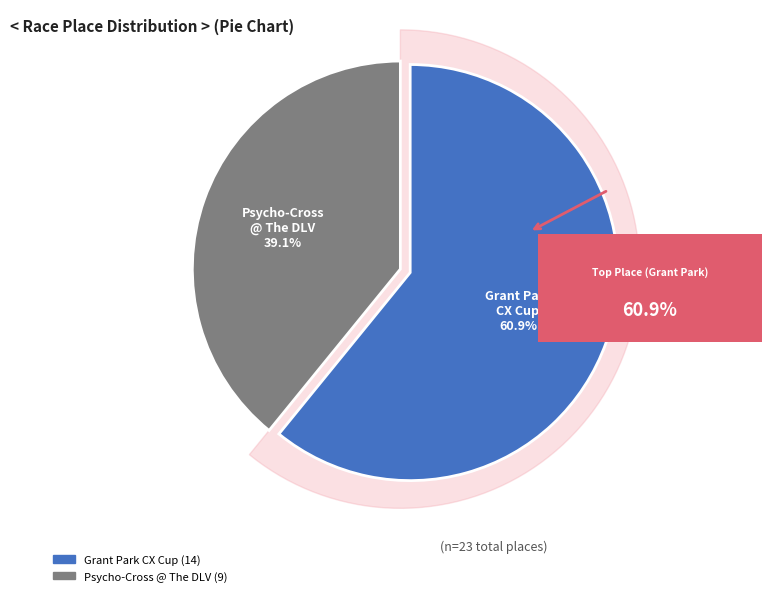

How many segments does this pie chart have?

2